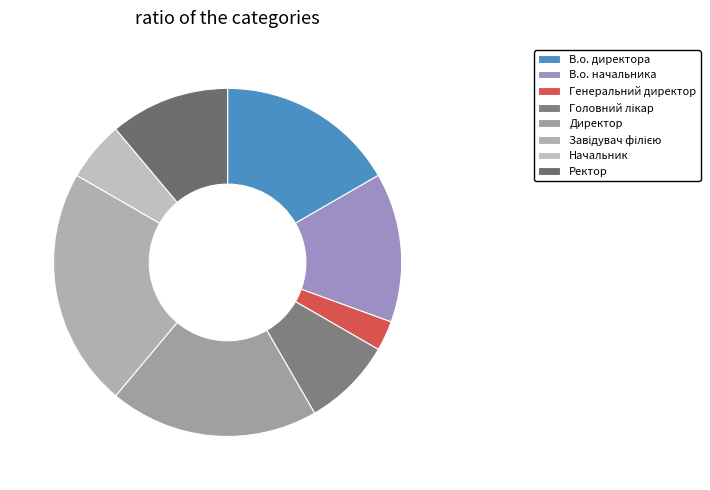

True or false: Генеральний директор accounts for 15% of the total.

False